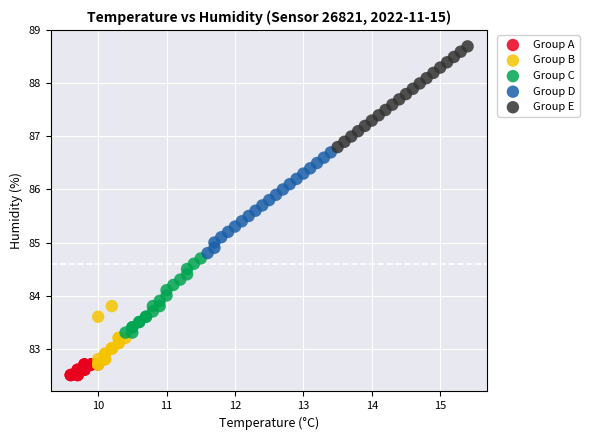

Which series reaches the maximum Y coordinate?

Group E